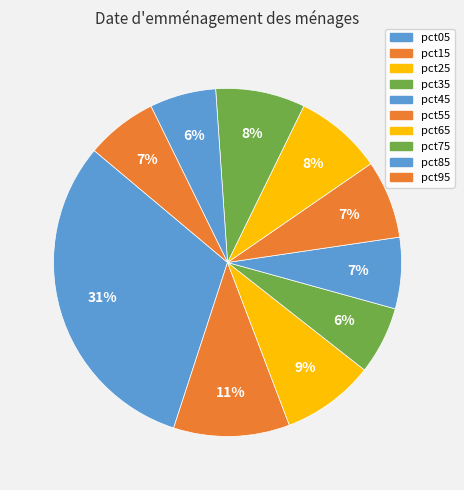

Count the number of slices in the pie.

10